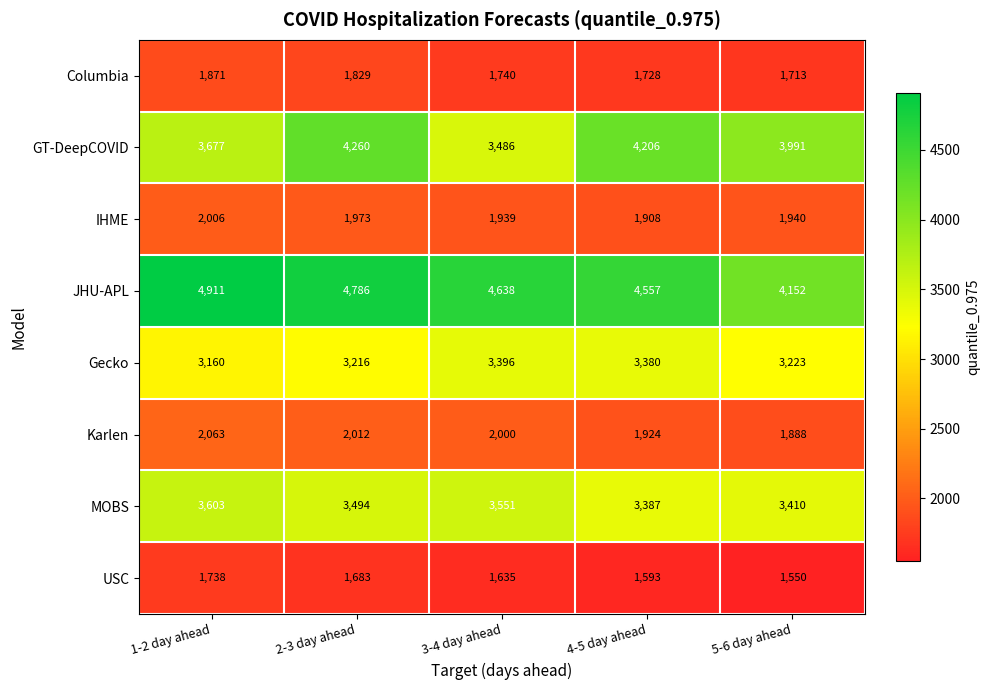

At which category is the sum across all series the highest?

2-3 day ahead